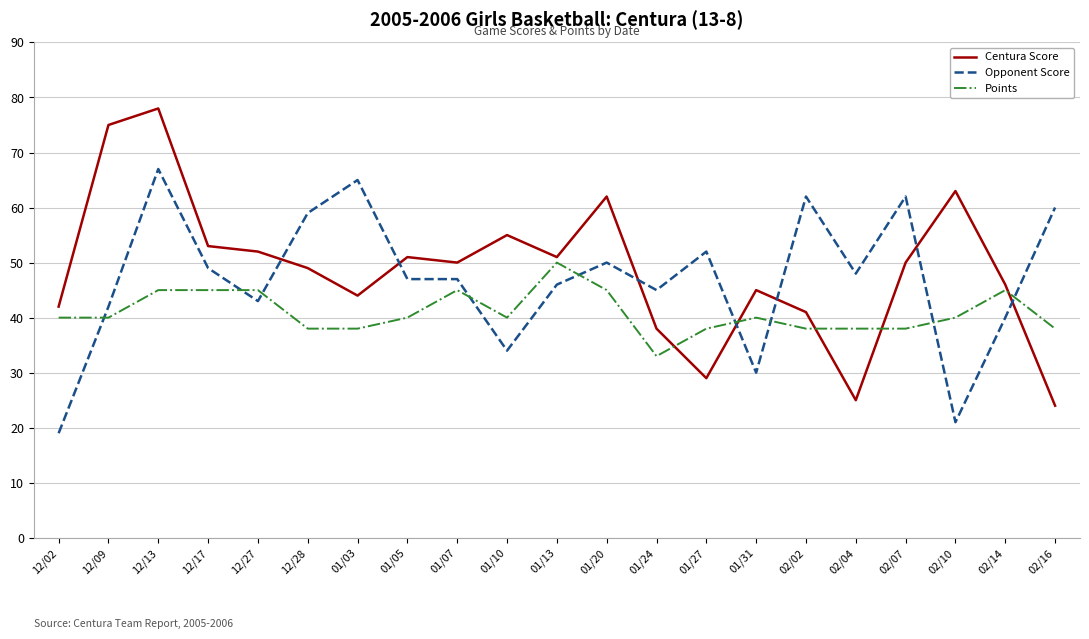

Is the value of Centura Score at 01/13 greater than the value of Points at 12/13?

Yes